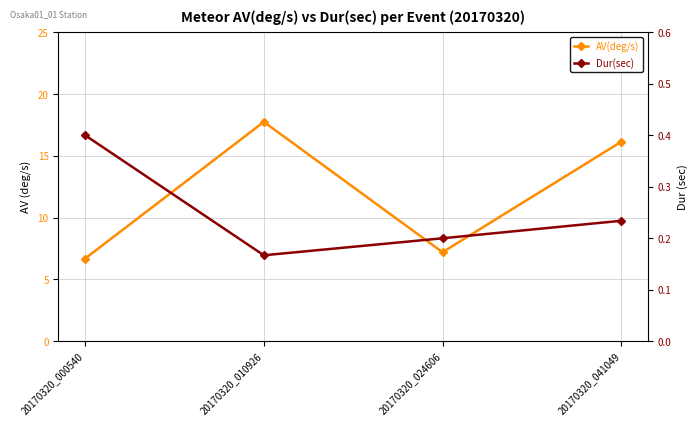

Reading left to right, what are all the values shown in this chart?

AV(deg/s): 20170320_000540=6.7	20170320_010926=17.7	20170320_024606=7.2	20170320_041049=16.1
Dur(sec): 20170320_000540=0.4	20170320_010926=0.2	20170320_024606=0.2	20170320_041049=0.2